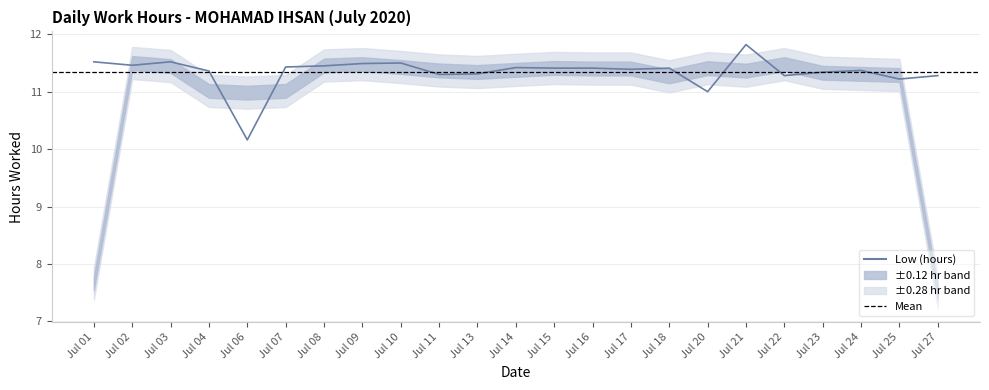

List the labels in order of value, smallest first.

Jul 06, Jul 20, Jul 25, Jul 22, Jul 27, Jul 11, Jul 13, Jul 23, Jul 04, Jul 24, Jul 17, Jul 15, Jul 16, Jul 18, Jul 14, Jul 07, Jul 08, Jul 02, Jul 09, Jul 10, Jul 01, Jul 03, Jul 21